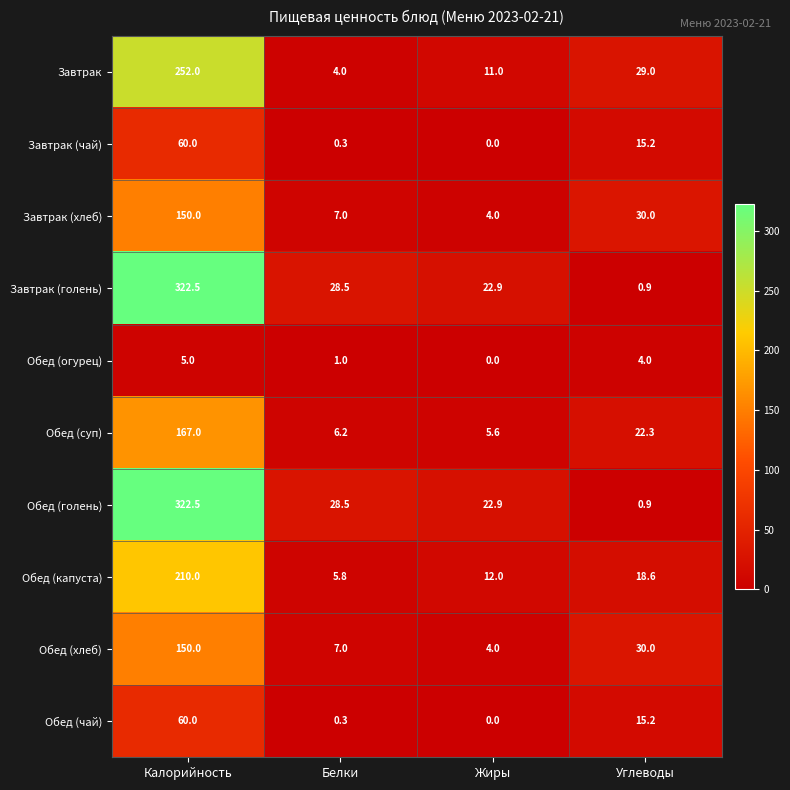

At which label is Обед (огурец) closest to 2?

Белки